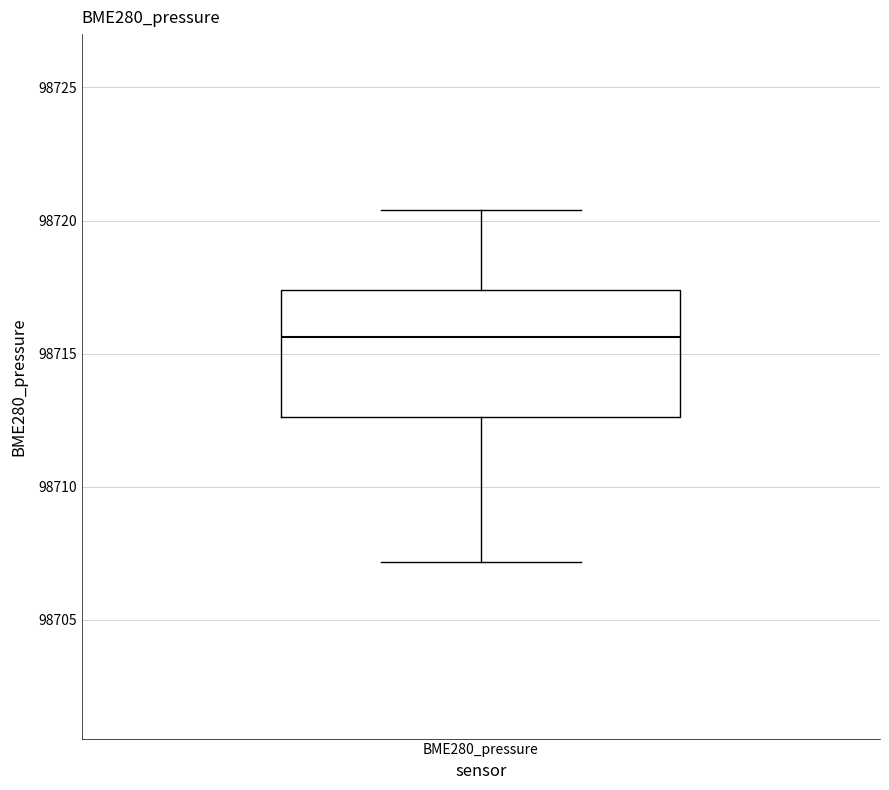

Where is the upper edge of the box for BME280_pressure on the y-axis? The values are not printed on the chart, so give them approximately, as read against the axis.

98717.5